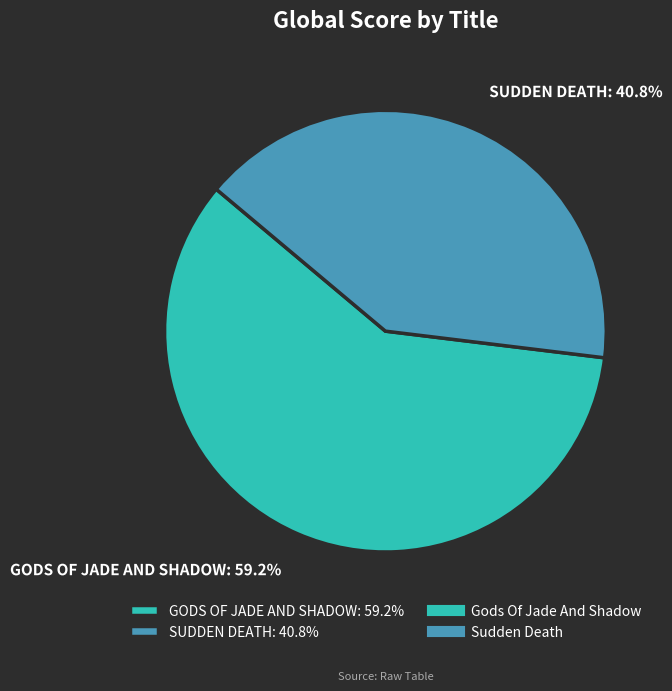

Count the number of slices in the pie.

2